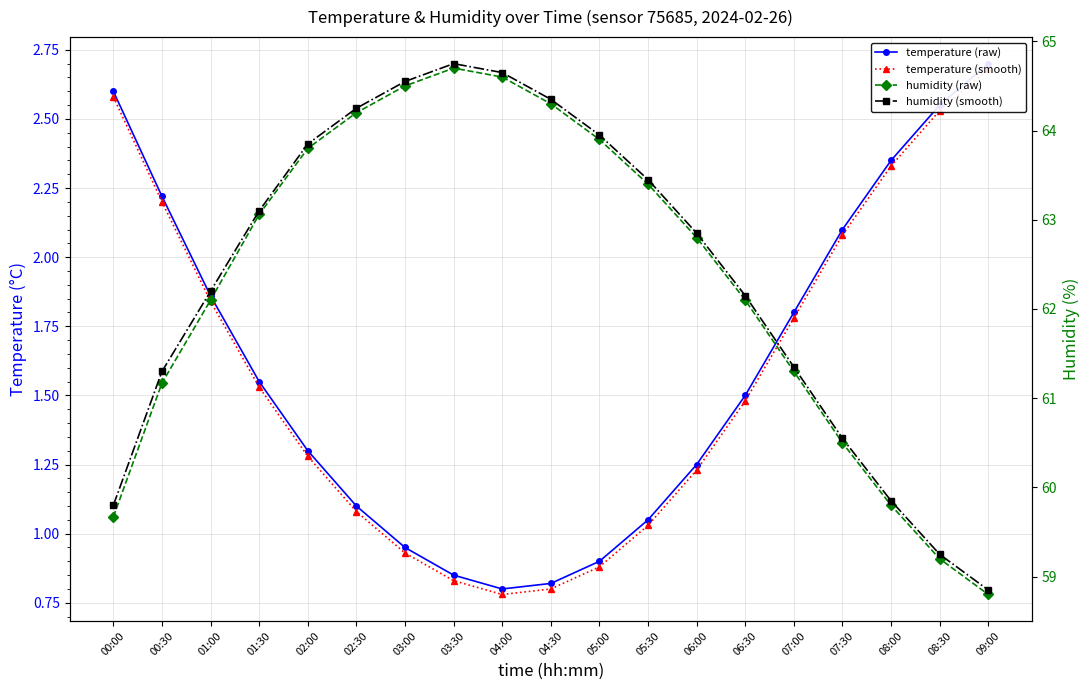

Is the value of temperature (raw) at 01:00 greater than the value of humidity (raw) at 06:30?

No